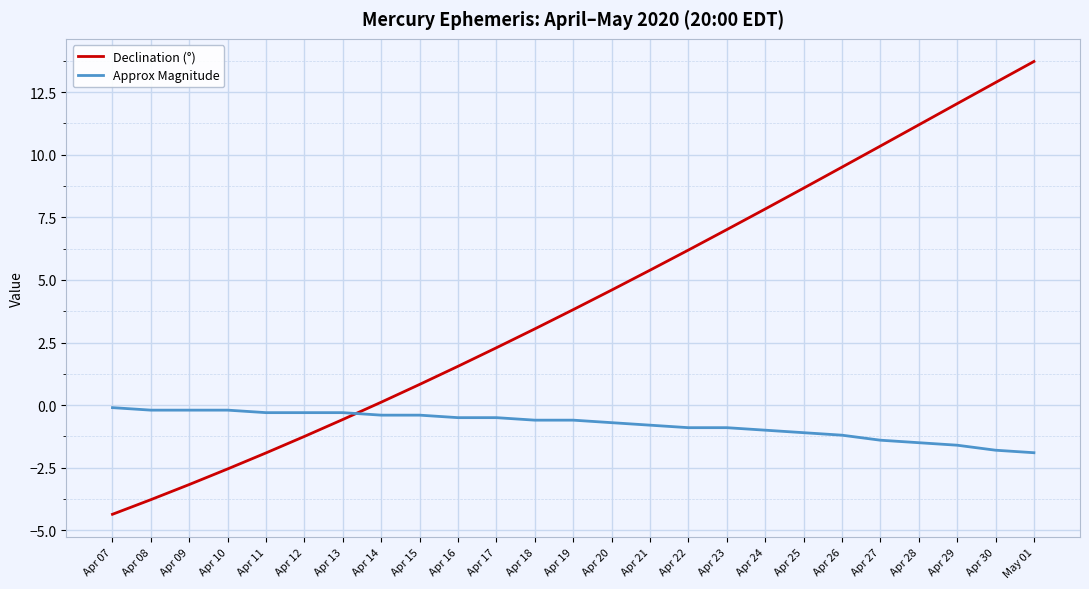

Reading left to right, what are all the values shown in this chart?

Declination (°): -4.4	-3.8	-3.2	-2.5	-1.9	-1.2	-0.6	0.1	0.8	1.6	2.3	3.0	3.8	4.6	5.4	6.2	7.0	7.8	8.7	9.5	10.3	11.2	12.0	12.9	13.7
Approx Magnitude: -0.1	-0.2	-0.2	-0.2	-0.3	-0.3	-0.3	-0.4	-0.4	-0.5	-0.5	-0.6	-0.6	-0.7	-0.8	-0.9	-0.9	-1.0	-1.1	-1.2	-1.4	-1.5	-1.6	-1.8	-1.9